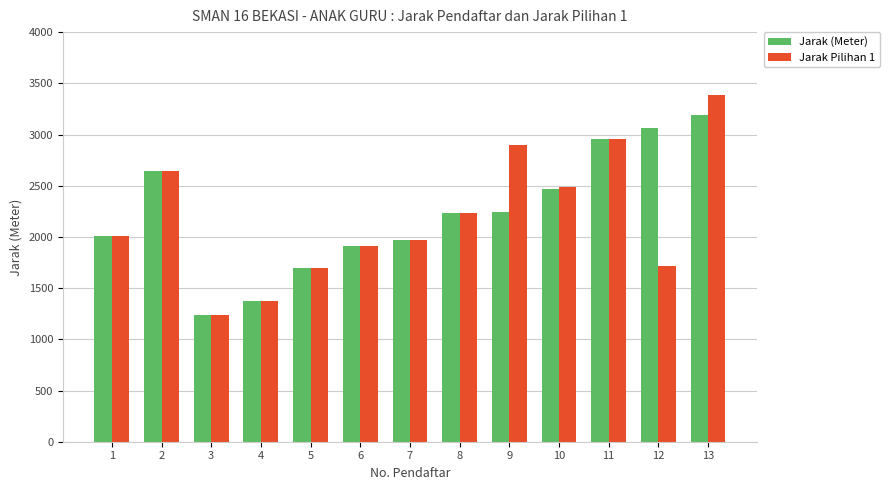

Is the value of Jarak (Meter) at 12 greater than the value of Jarak Pilihan 1 at 11?

Yes